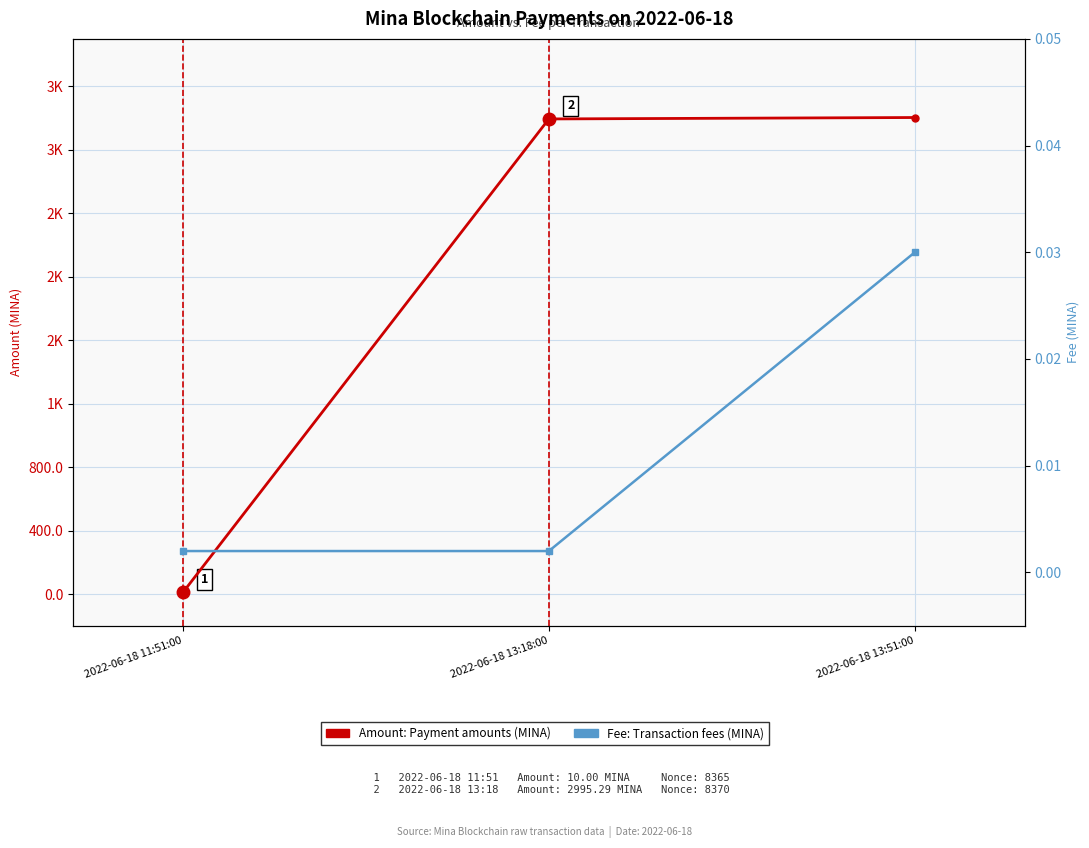

Reading right to left, list all the values displayed in this chart.

Amount (MINA): 3004.3	2995.3	10.0
Fee (MINA): 0.0	0.0	0.0